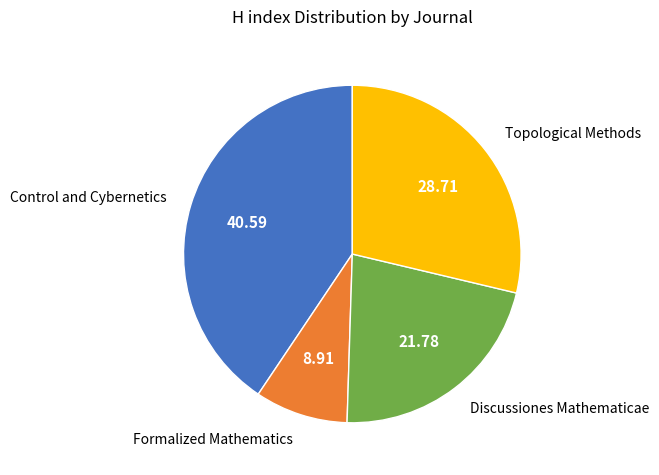

Which slice is the smallest?

Formalized Mathematics